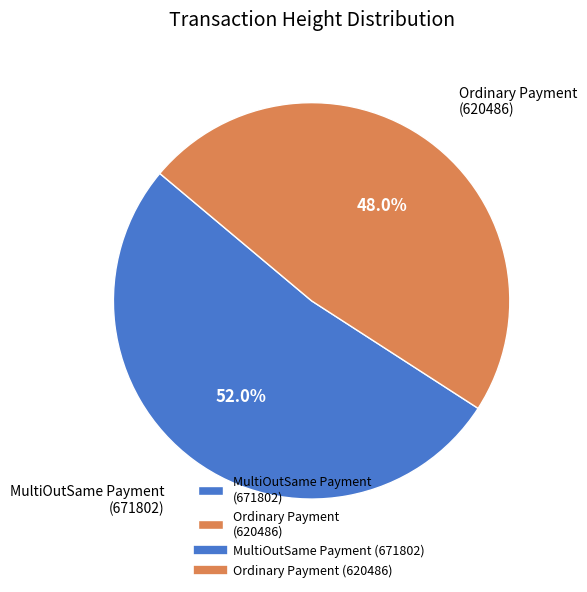

Which category accounts for the majority?

MultiOutSame Payment (671802)